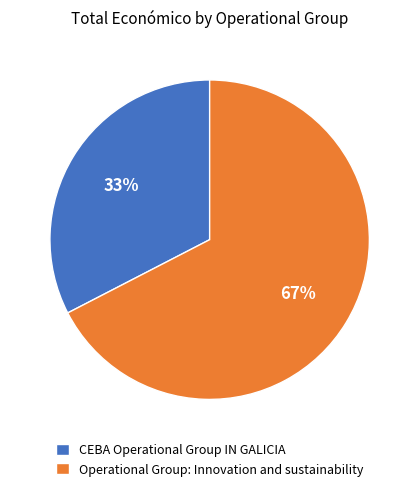

What is the ratio of the value at CEBA Operational Group IN GALICIA to the value at Operational Group: Innovation and sustainability?

0.5